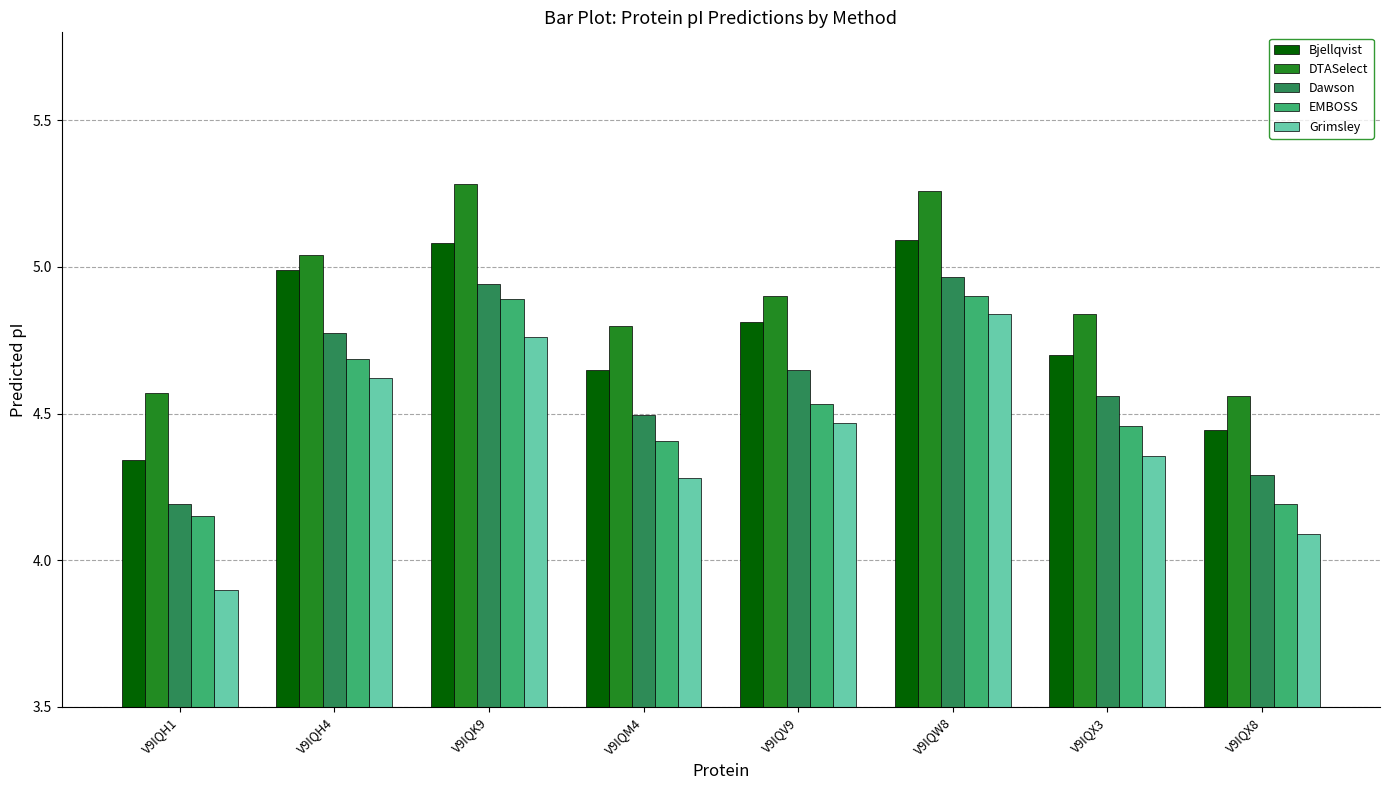

What is the sum of all DTASelect values?

39.3